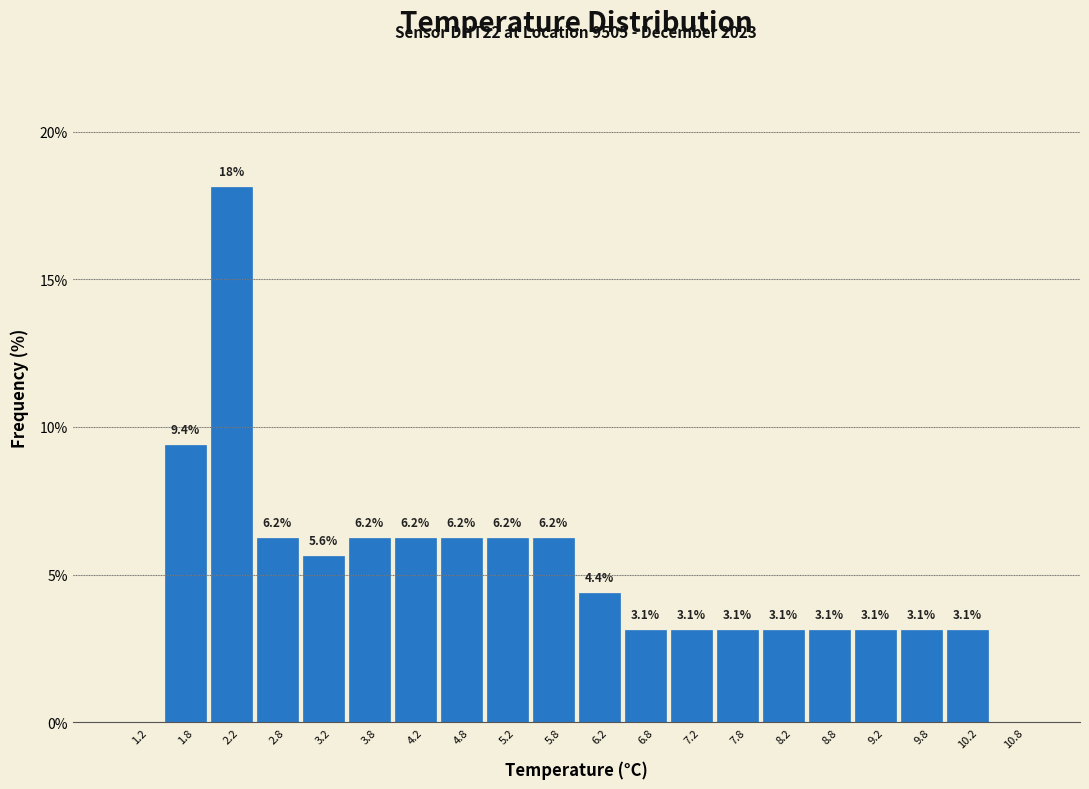

Over which range of the x-axis is the bar tallest?

2.0 to 2.5